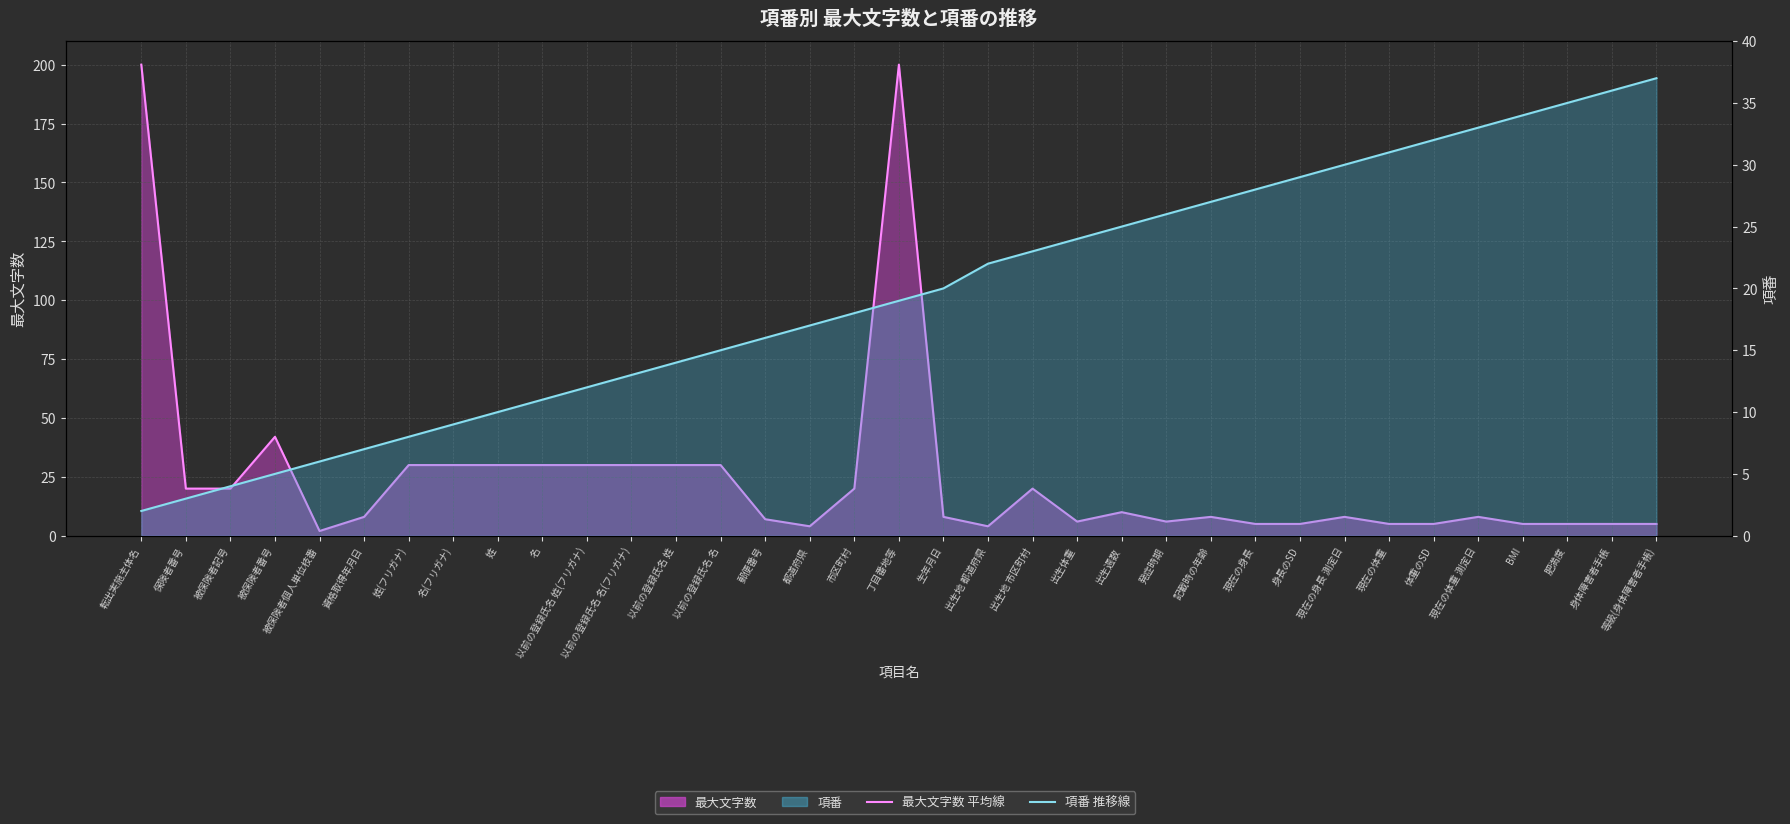

Which has a higher value, 肥満度 or 以前の登録氏名 姓(フリガナ)?

以前の登録氏名 姓(フリガナ)